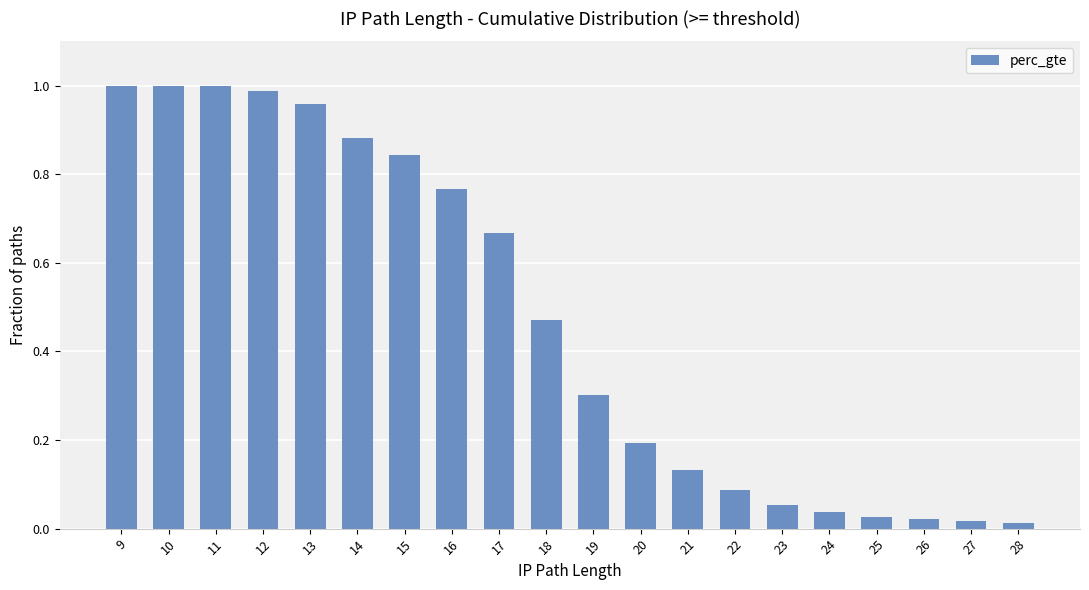

The chart shows a value of 0.0 at 21. True or false?

False